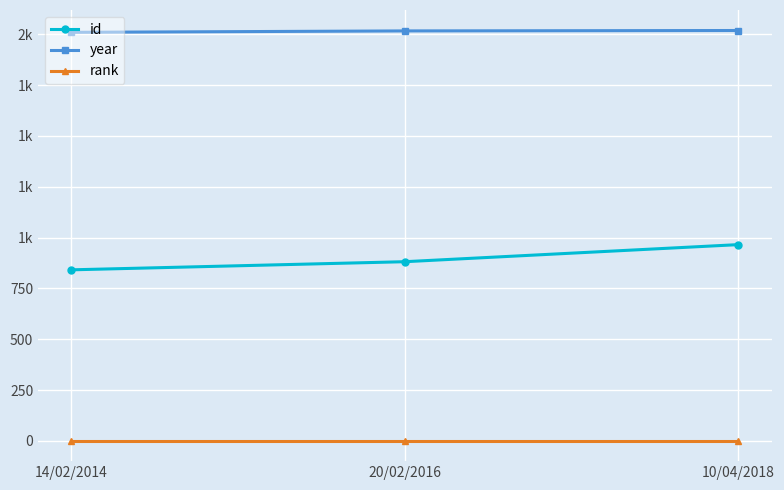

What is the maximum value for year?

2018